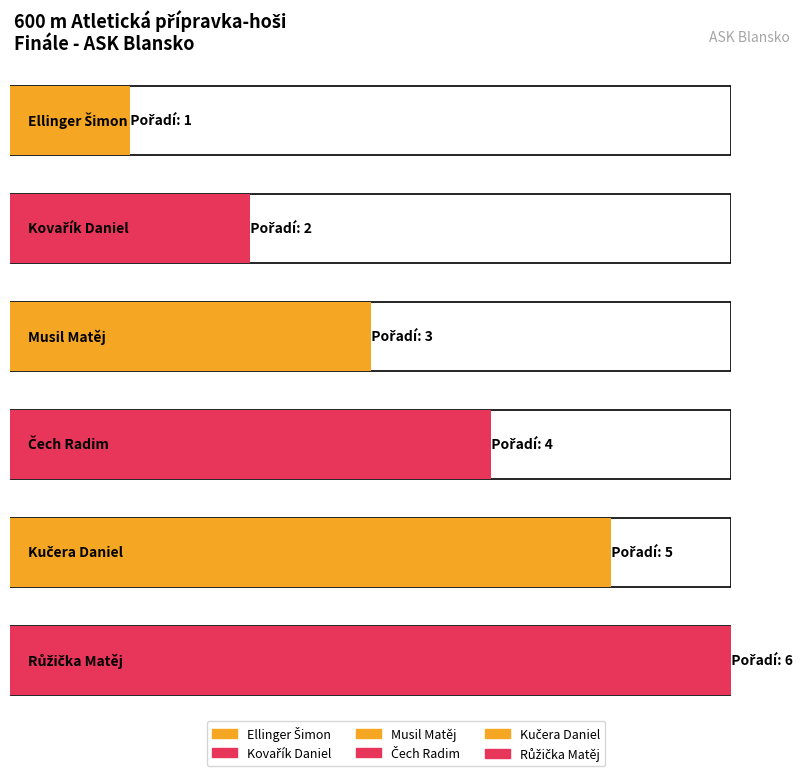

What is the label of the 5th bar from the right?

Kovařík Daniel